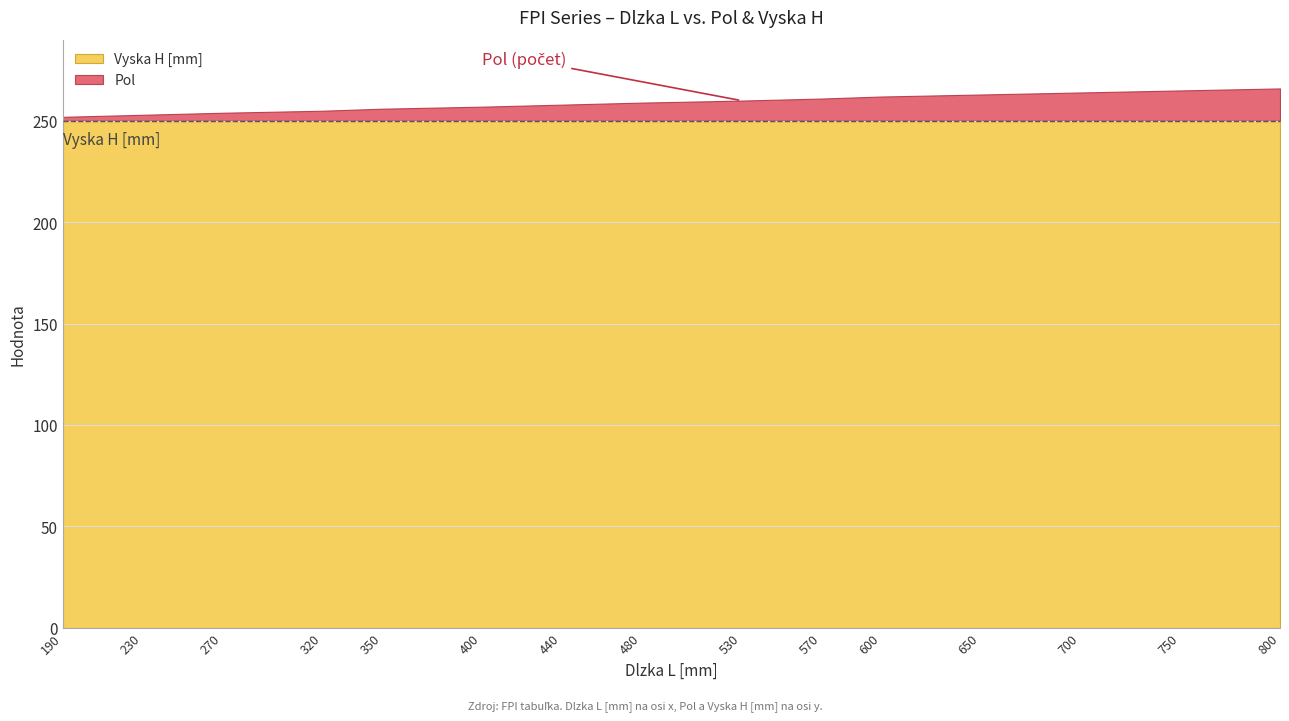

Reading left to right, what are all the values shown in this chart?

Pol: 190=2	230=3	270=4	320=5	350=6	400=7	440=8	480=9	530=10	570=11	600=12	650=13	700=14	750=15	800=16
Vyska H [mm]: 190=250	230=250	270=250	320=250	350=250	400=250	440=250	480=250	530=250	570=250	600=250	650=250	700=250	750=250	800=250